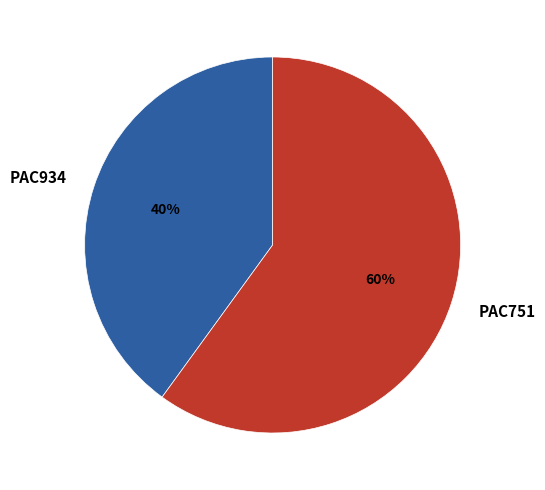

Which slice represents more than half of the pie?

PAC751